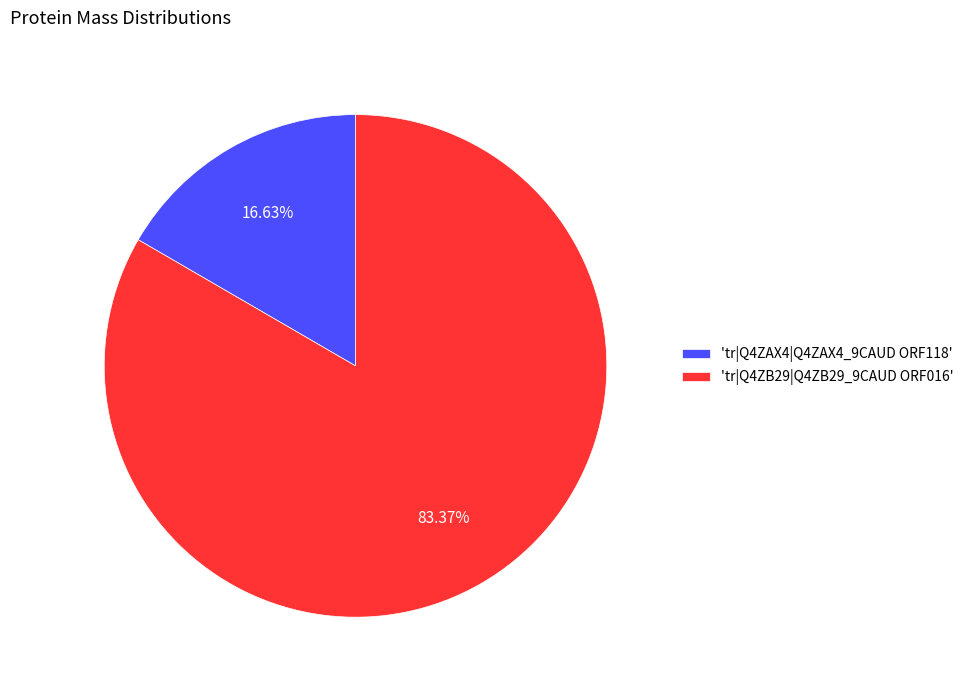

Which category has the smallest portion of the pie?

'tr|Q4ZAX4|Q4ZAX4_9CAUD ORF118'